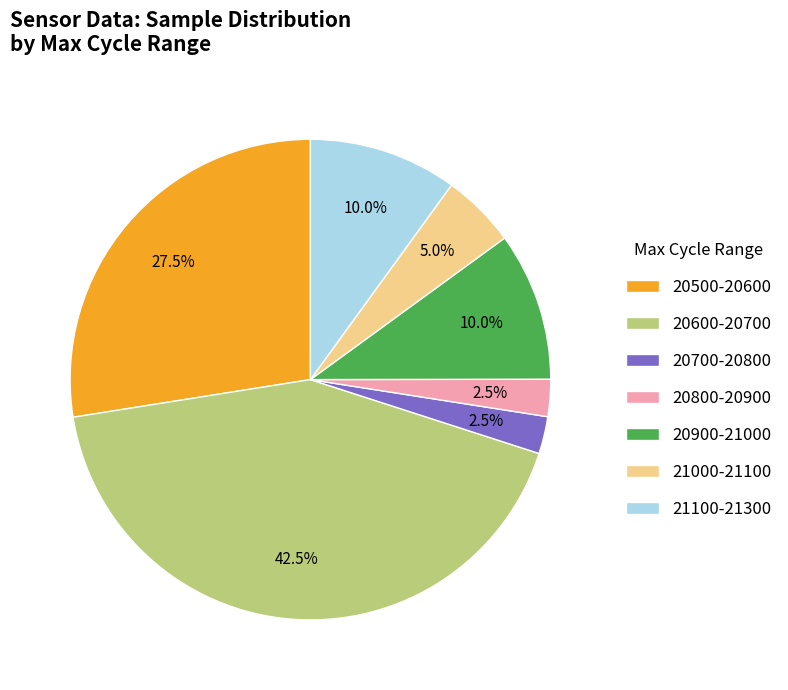

How many segments does this pie chart have?

7